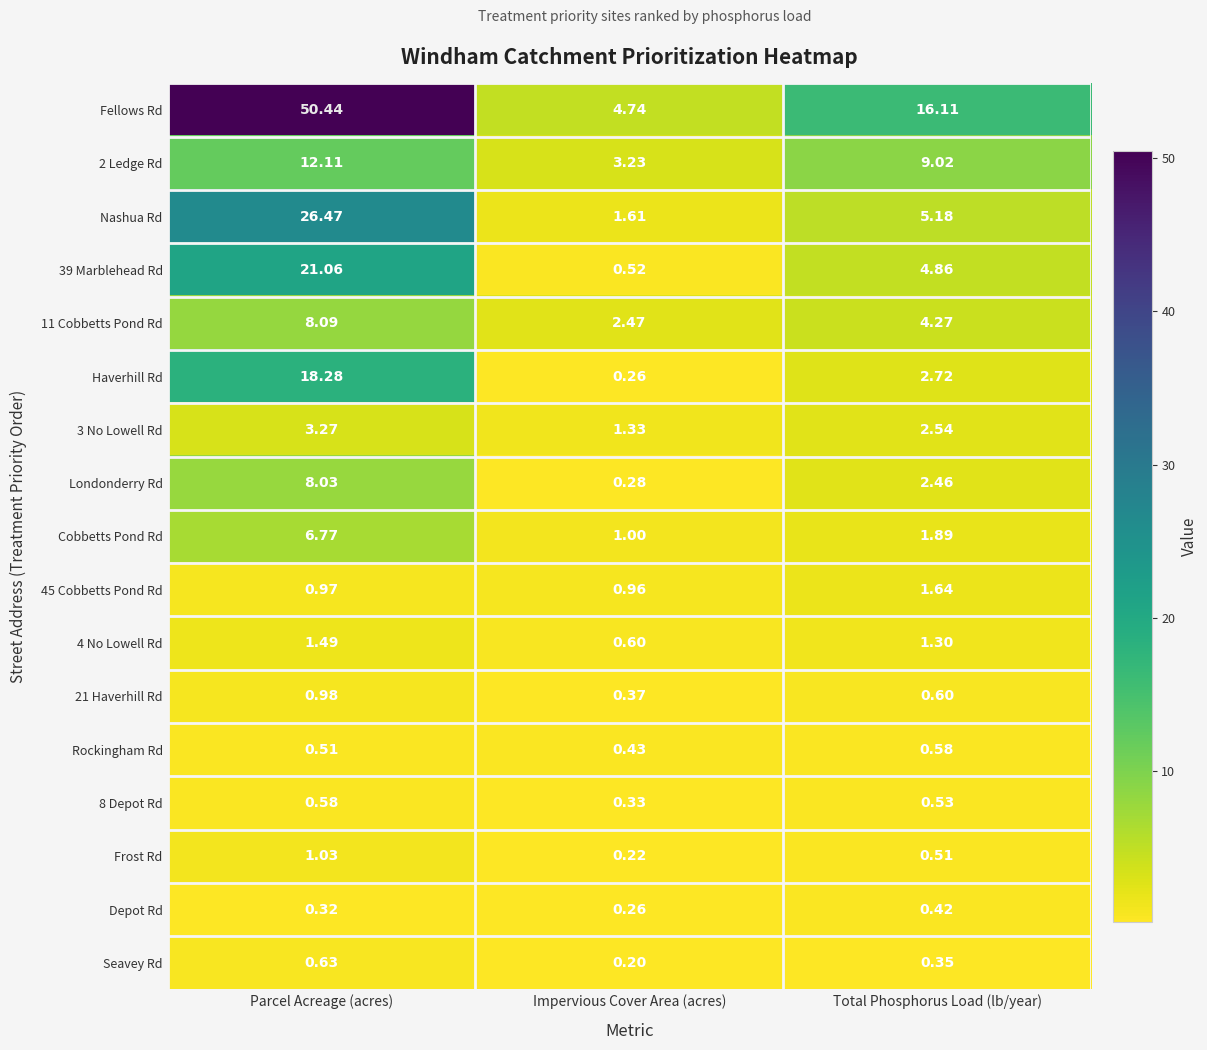

Between Impervious Cover Area (acres) and Total Phosphorus Load (lb/year), which series saw the biggest shift?

Fellows Rd